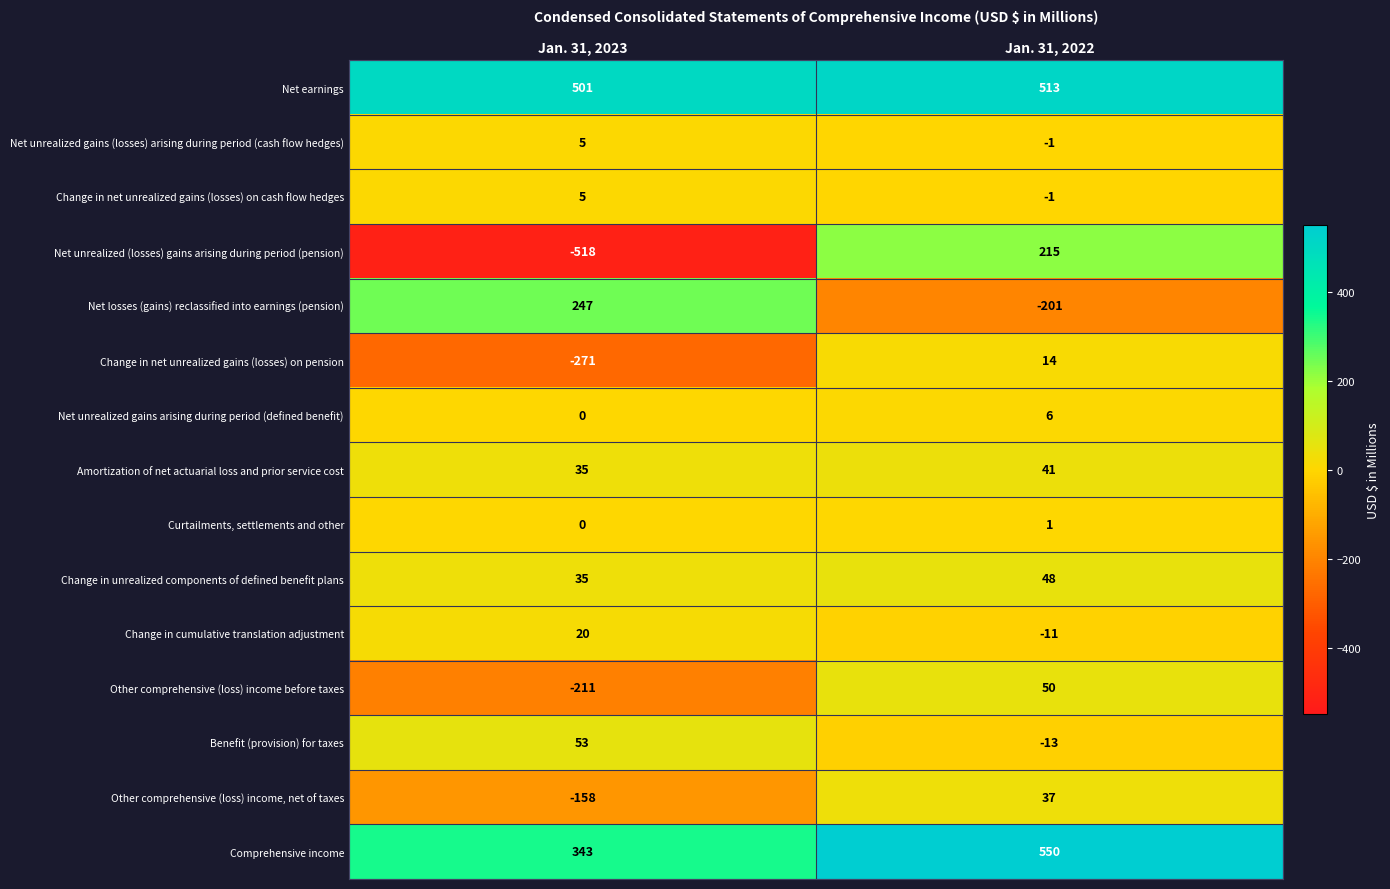

What is the minimum value shown in the chart?

-518